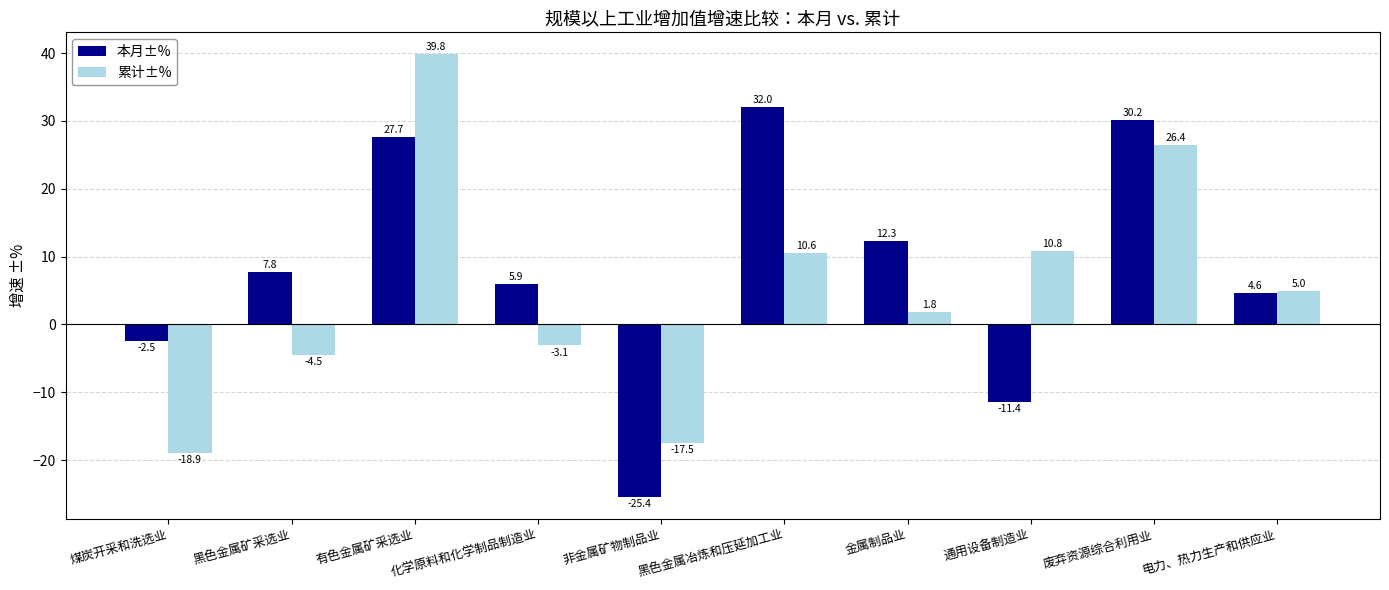

Reading left to right, what are all the values shown in this chart?

本月±%: -2.5	7.8	27.7	5.9	-25.4	32.0	12.3	-11.4	30.2	4.6
累计±%: -18.9	-4.5	39.8	-3.1	-17.5	10.6	1.8	10.8	26.4	5.0